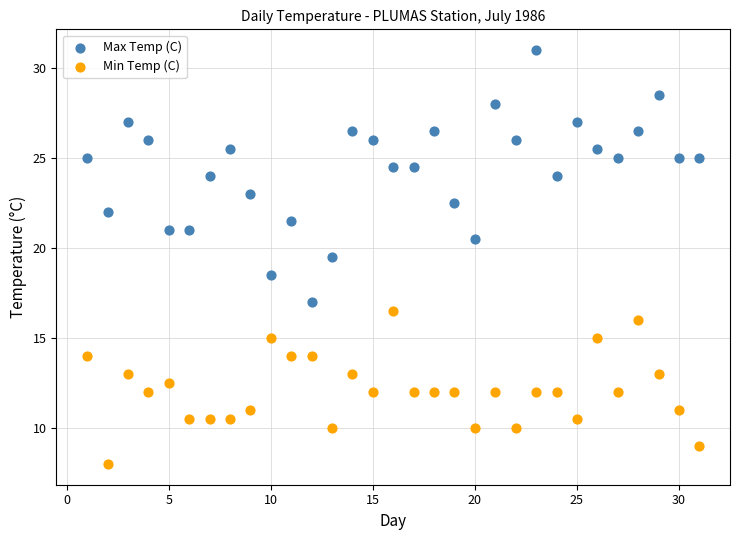

Across all data points, what is the range of X values (max minus min)?

30.0